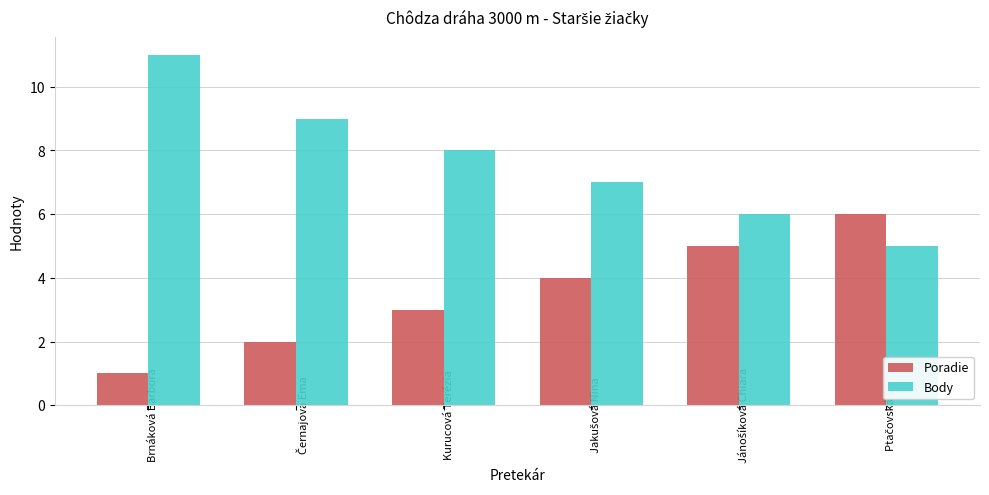

The value of Body at Kurucová Terézia is 11. True or false?

False